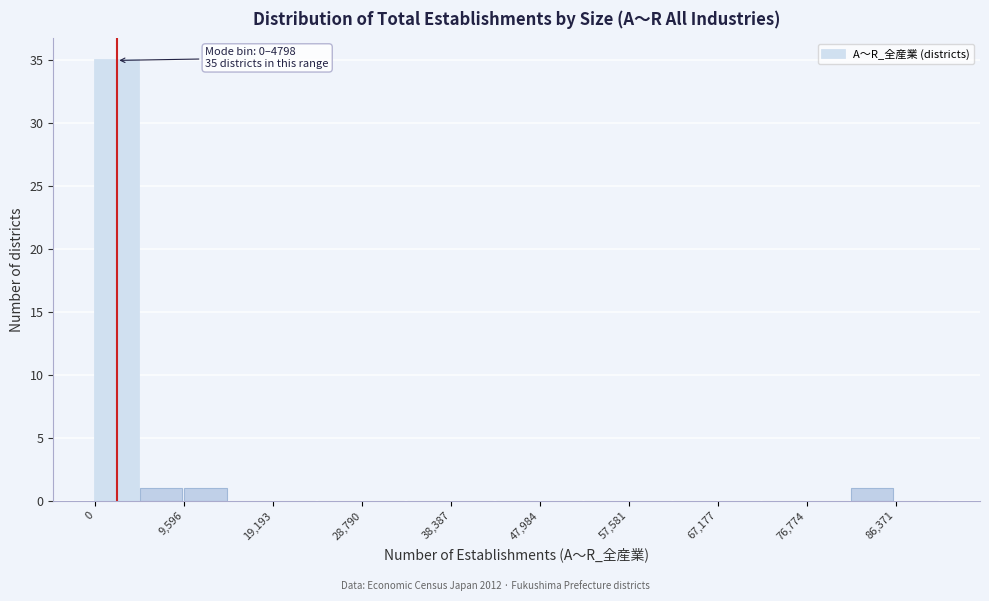

Which range on the x-axis has the tallest bar?

0 to 5000